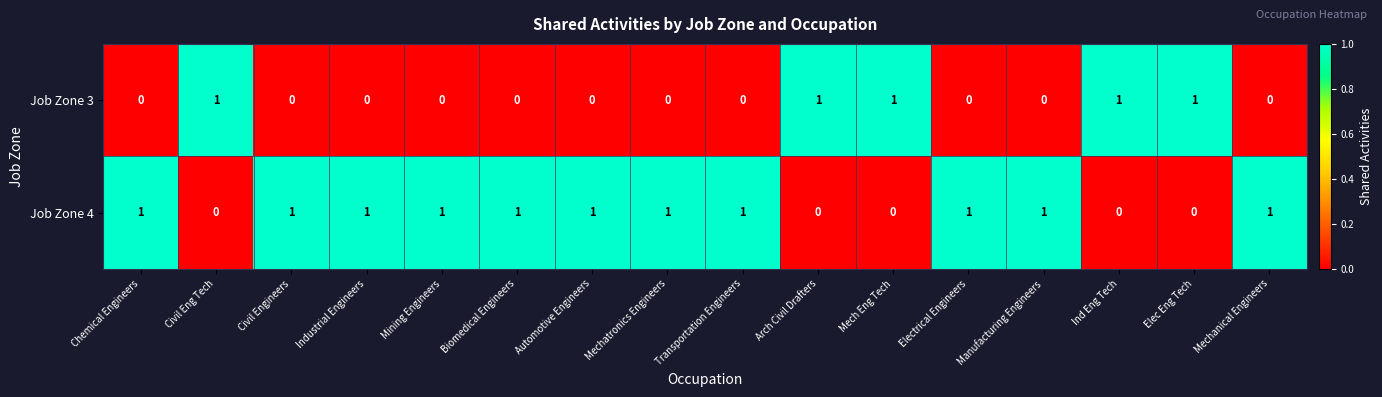

What is the sum of all Job Zone 3 values?

5